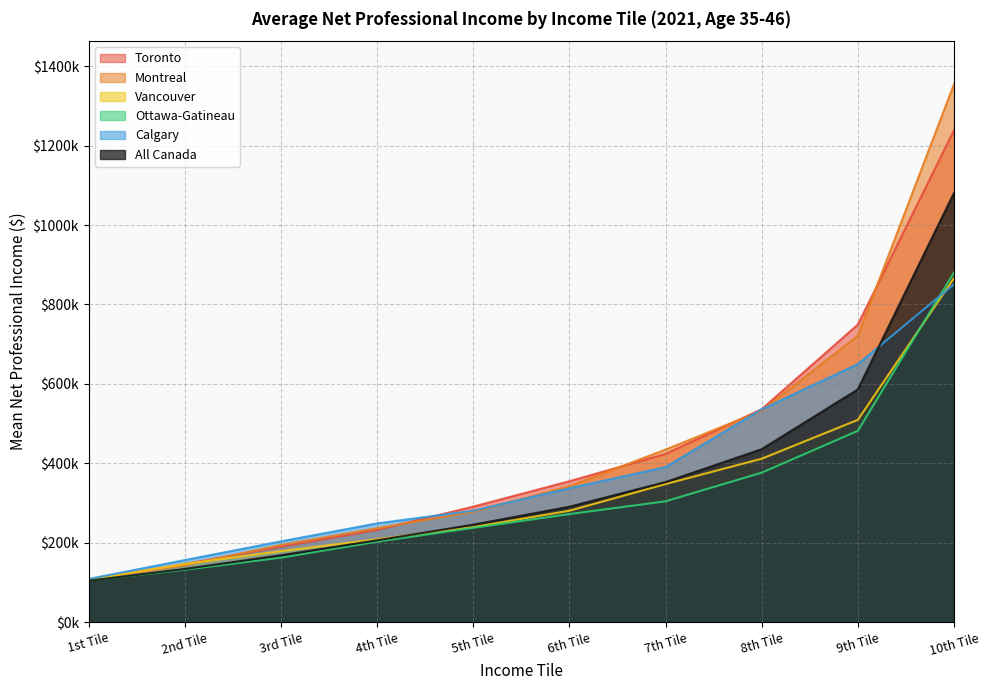

What is the greatest value displayed?

1354775